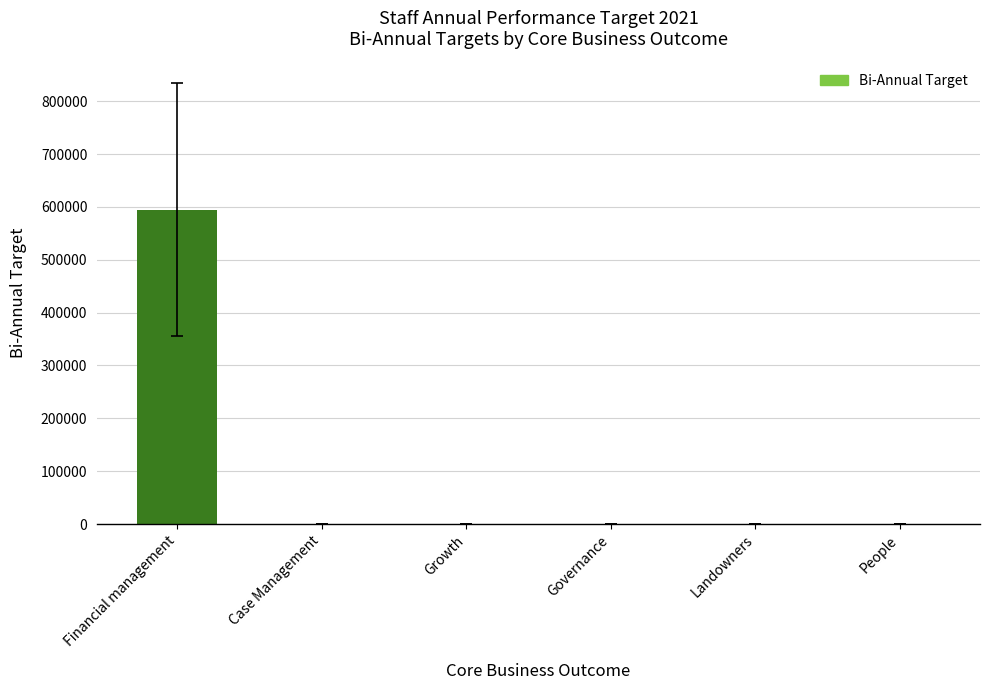

What is the difference between the values at Case Management and Financial management?

594012.5